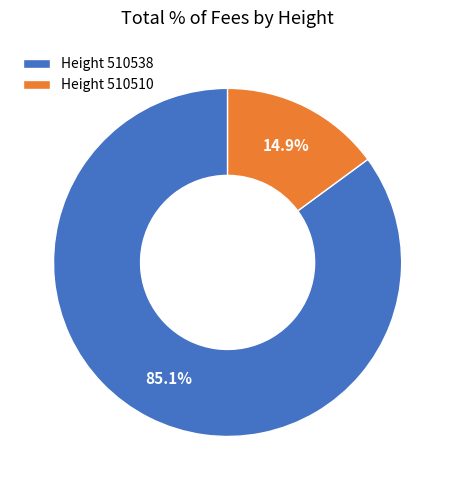

Is there any slice that represents more than half of the pie?

Yes